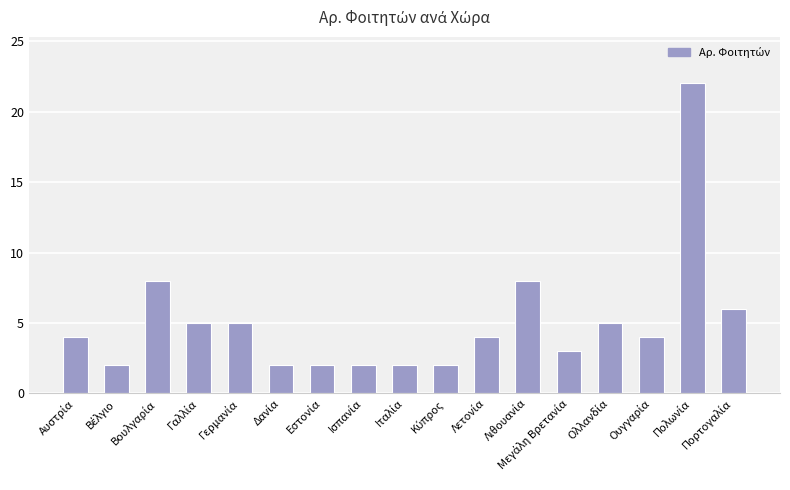

What is the maximum value shown in the chart?

22